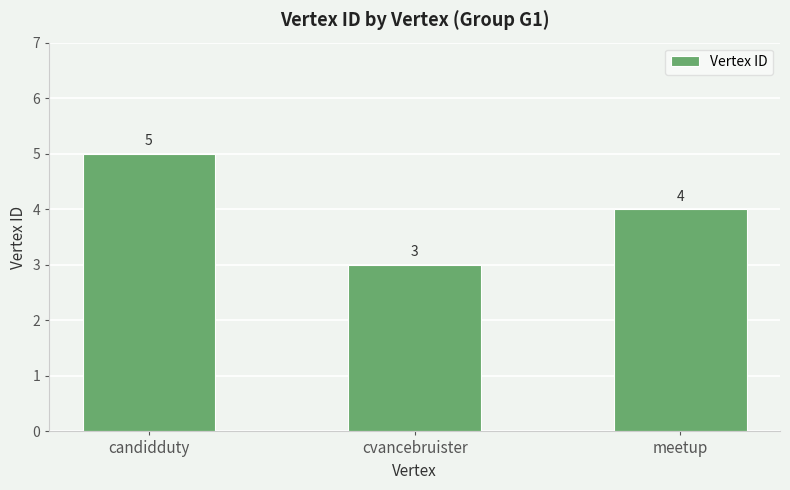

What is the value of the 1st bar from the left?

5